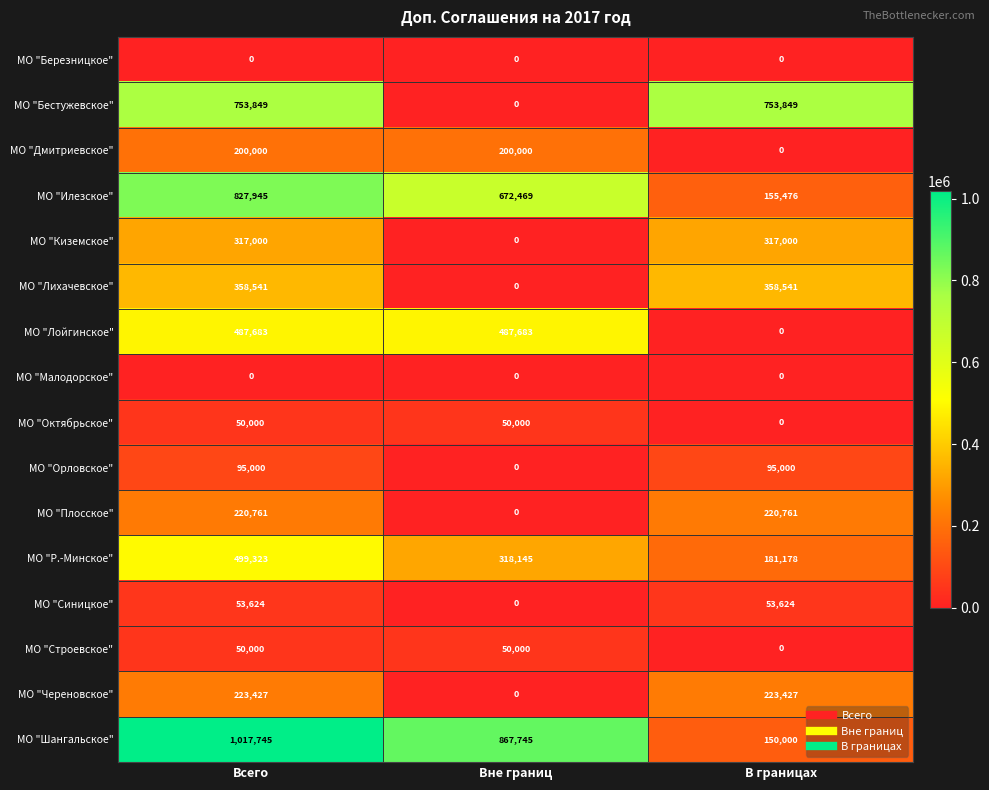

What value does the МО "Лихачевское" series have at Всего?

358541